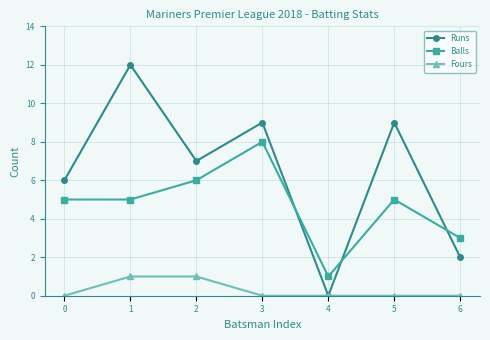

What is the value of the Fours point at the 2nd from the left?

1